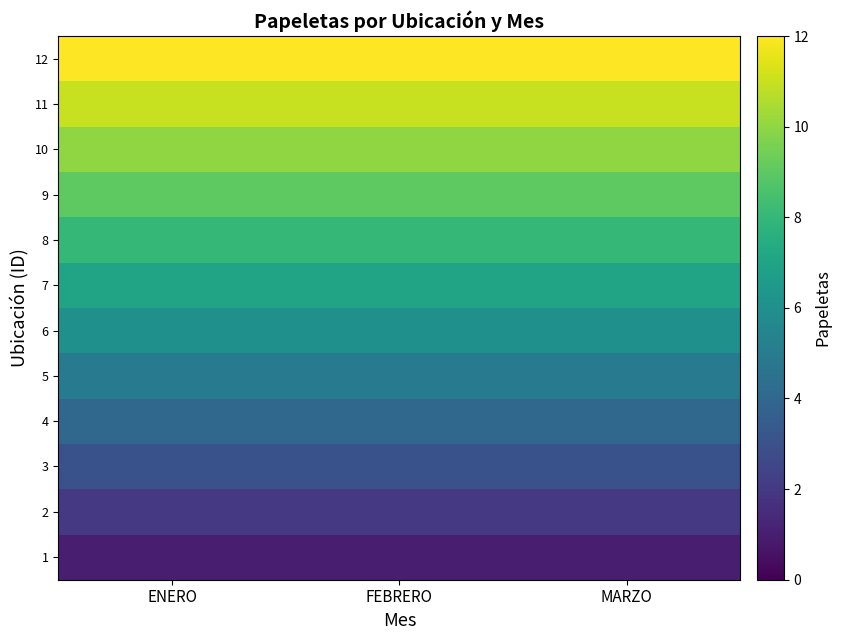

Which has a higher value, MARZO or ENERO?

MARZO